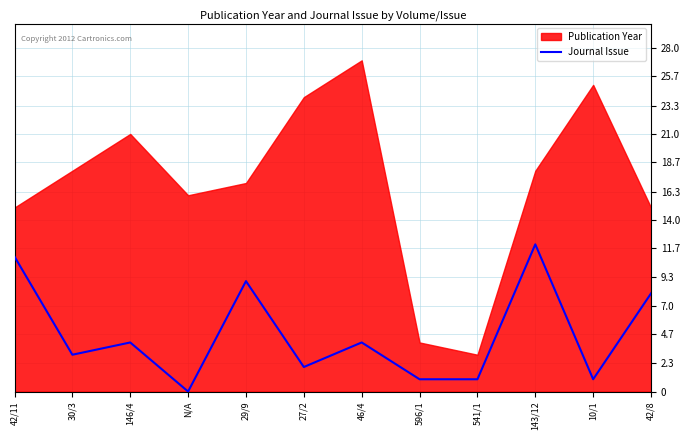

Is it true that the value at 46/4 is 7?

False